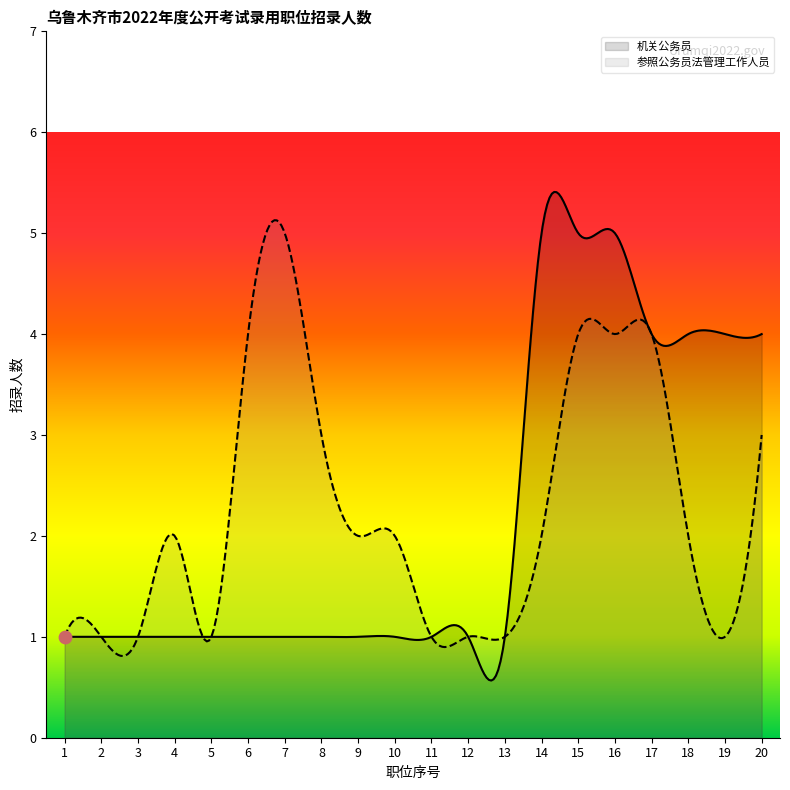

Which series has the largest Y range (max minus min)?

机关公务员